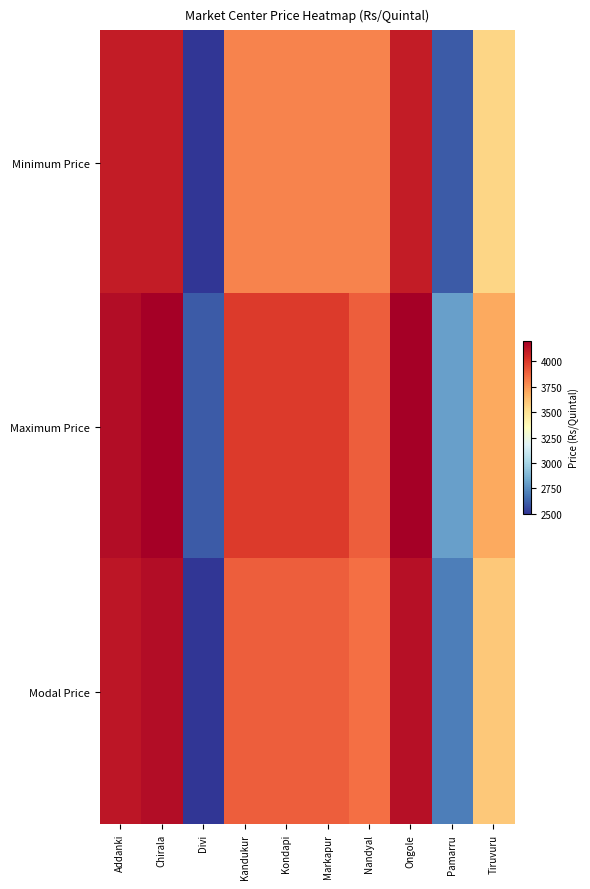

At which category does the chart reach its peak across all series?

Chirala